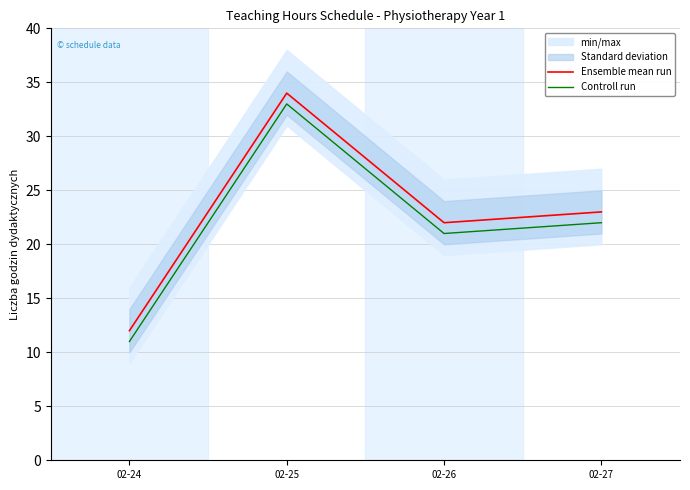

Which has a higher value, 02-24 or 02-27?

02-27